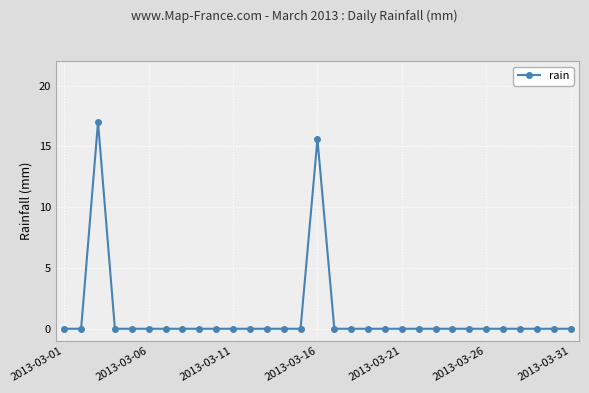

What is the sum of all values?

32.6